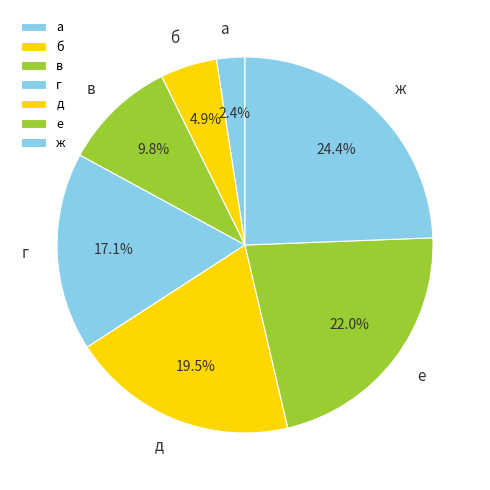

How many segments does this pie chart have?

7